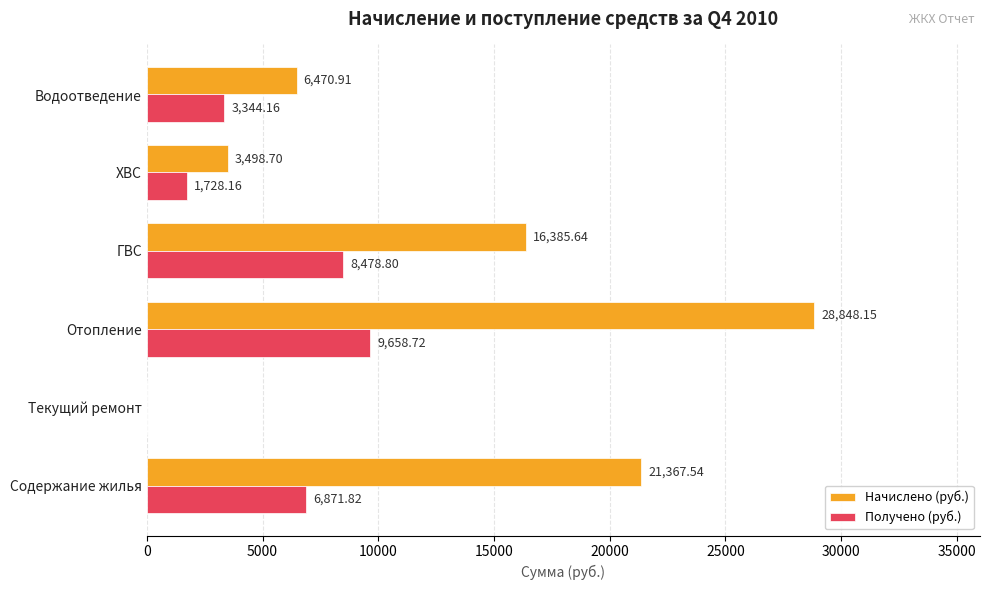

Is the value of Получено (руб.) at ГВС greater than the value of Начислено (руб.) at ХВС?

Yes